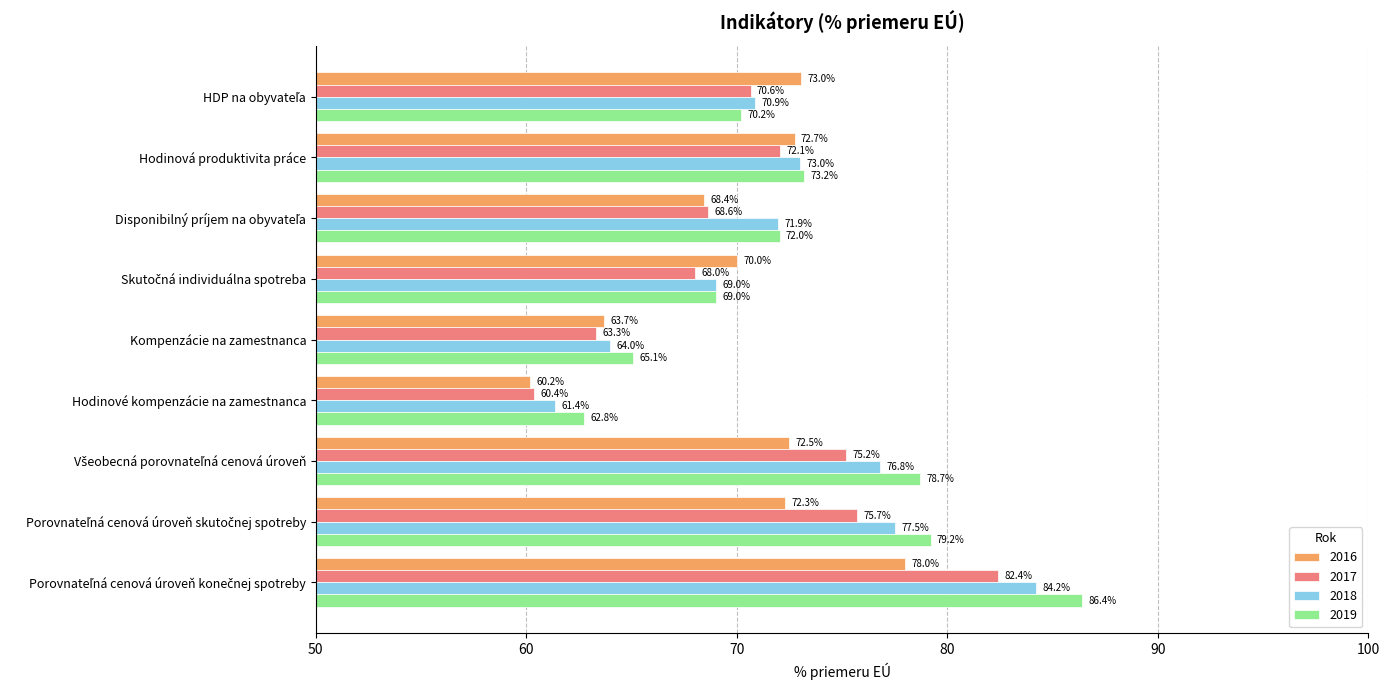

Which series has the largest total across all categories?

2019